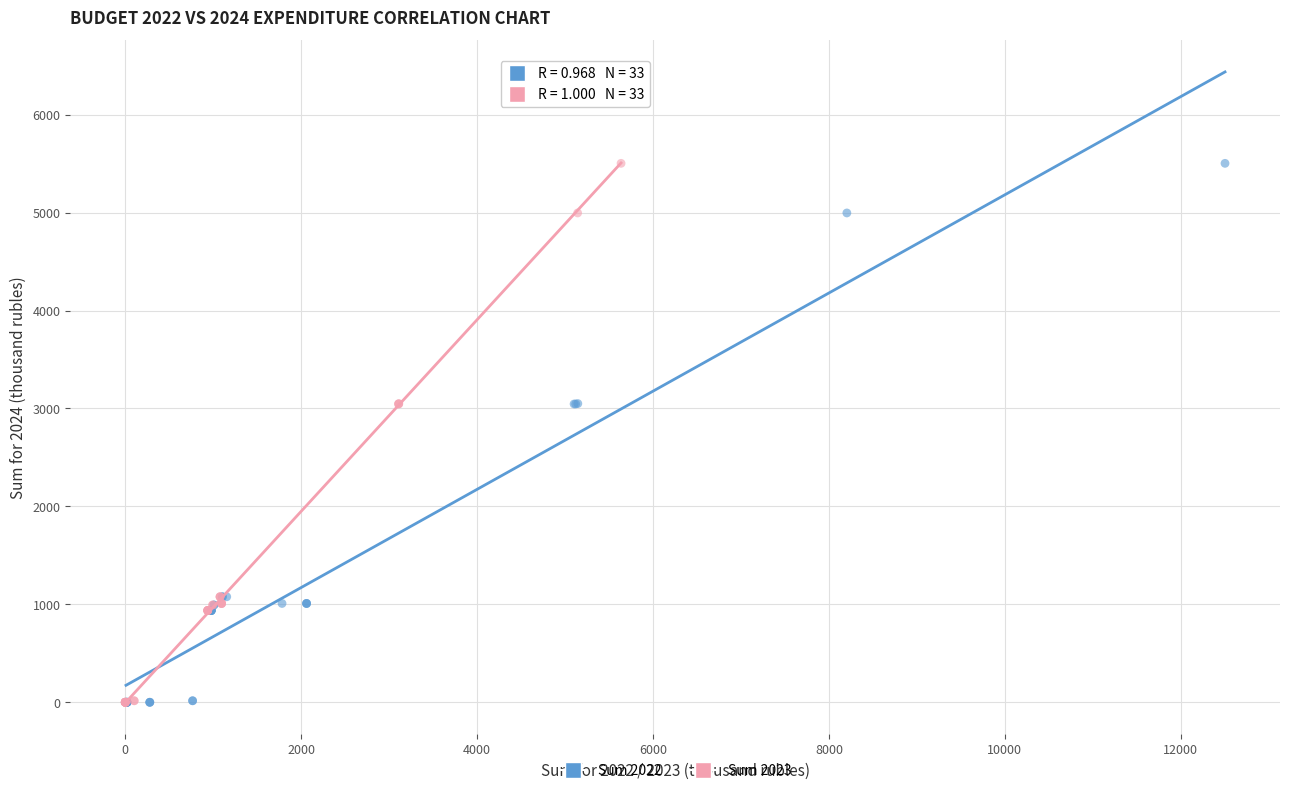

What are all the series names shown in the legend?

Sum 2022, Sum 2023